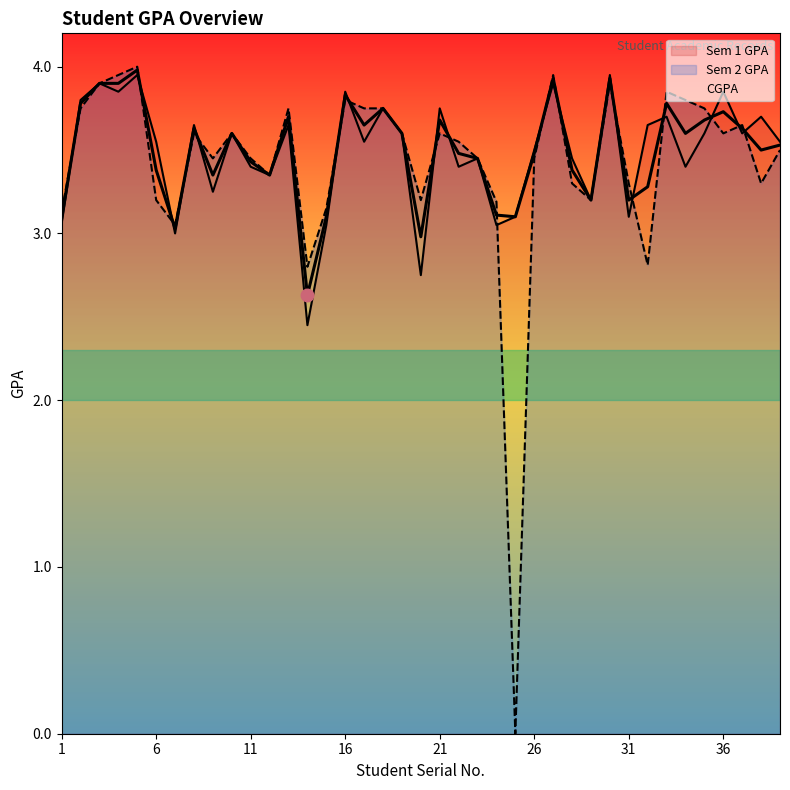

How many lines are shown in the chart?

3